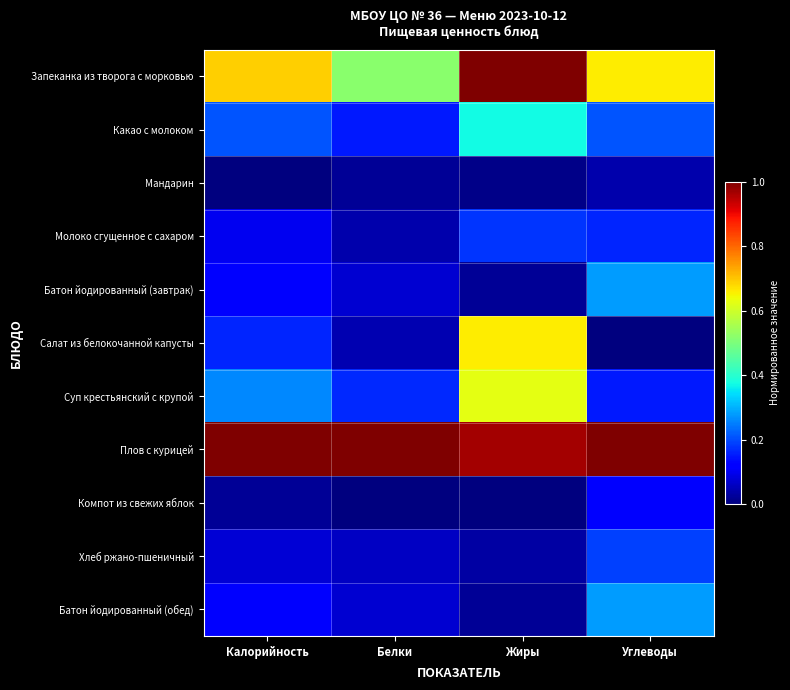

Reading left to right, transcribe all the data shown in this chart.

Запеканка из творога с морковью: Калорийность=0.7	Белки=0.5	Жиры=1.0	Углеводы=0.7
Какао с молоком: Калорийность=0.2	Белки=0.2	Жиры=0.4	Углеводы=0.2
Мандарин: Калорийность=0.0	Белки=0.0	Жиры=0.0	Углеводы=0.0
Молоко сгущенное с сахаром: Калорийность=0.1	Белки=0.0	Жиры=0.2	Углеводы=0.2
Батон йодированный (завтрак): Калорийность=0.1	Белки=0.1	Жиры=0.0	Углеводы=0.3
Салат из белокочанной капусты: Калорийность=0.2	Белки=0.0	Жиры=0.7	Углеводы=0.0
Суп крестьянский с крупой: Калорийность=0.3	Белки=0.2	Жиры=0.6	Углеводы=0.2
Плов с курицей: Калорийность=1.0	Белки=1.0	Жиры=1.0	Углеводы=1.0
Компот из свежих яблок: Калорийность=0.0	Белки=0.0	Жиры=0.0	Углеводы=0.1
Хлеб ржано-пшеничный: Калорийность=0.1	Белки=0.1	Жиры=0.0	Углеводы=0.2
Батон йодированный (обед): Калорийность=0.1	Белки=0.1	Жиры=0.0	Углеводы=0.3